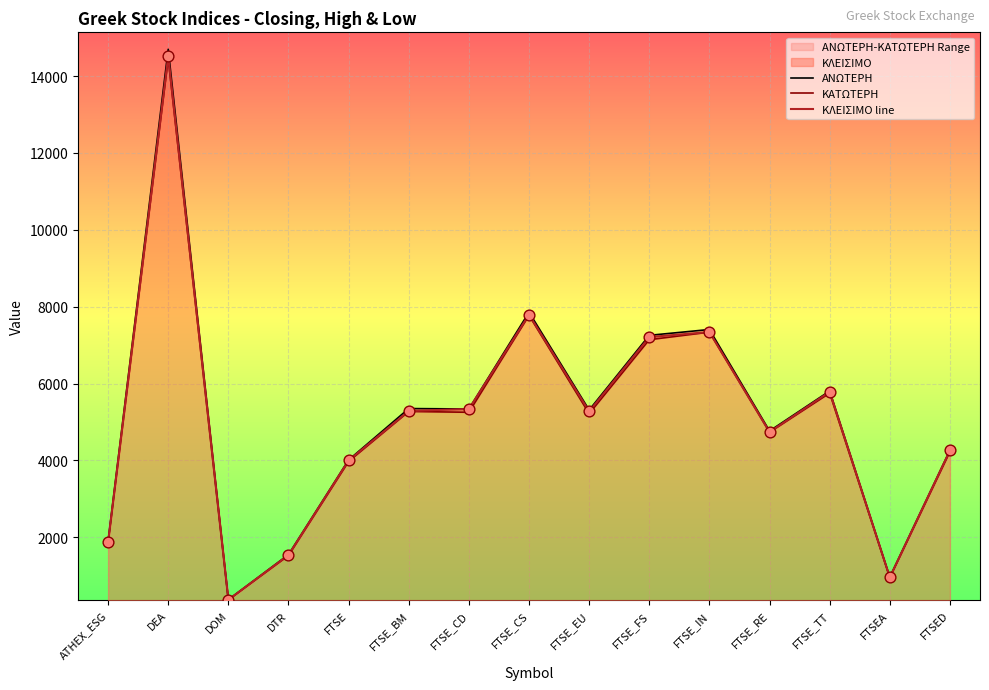

Which series has the widest spread of Y values?

ΑΝΩΤΕΡΗ